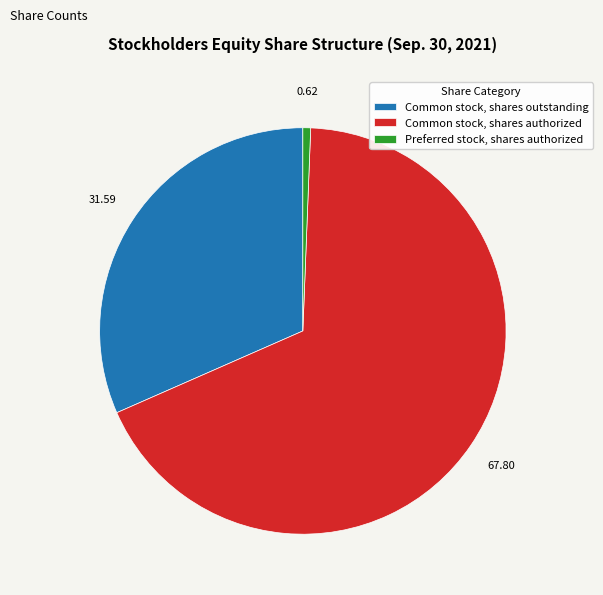

Rank the categories by value from lowest to highest.

Preferred stock, shares authorized, Common stock, shares outstanding, Common stock, shares authorized